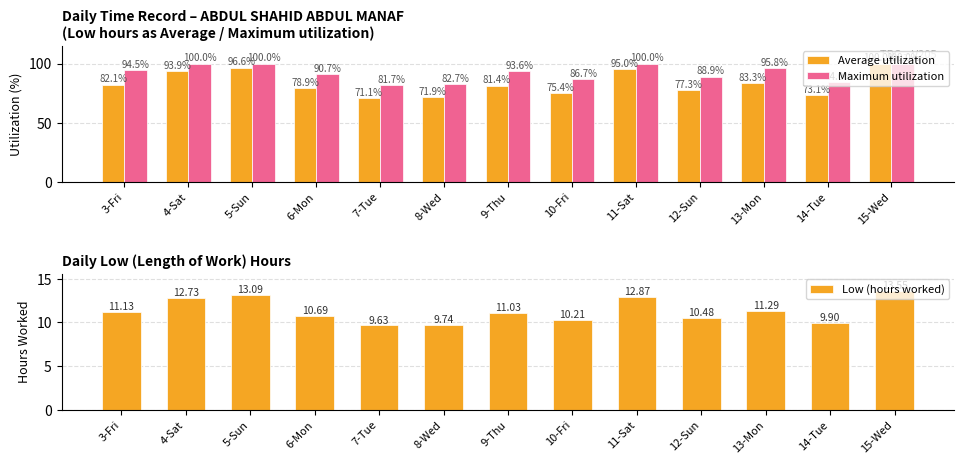

Does the chart contain any negative values?

No